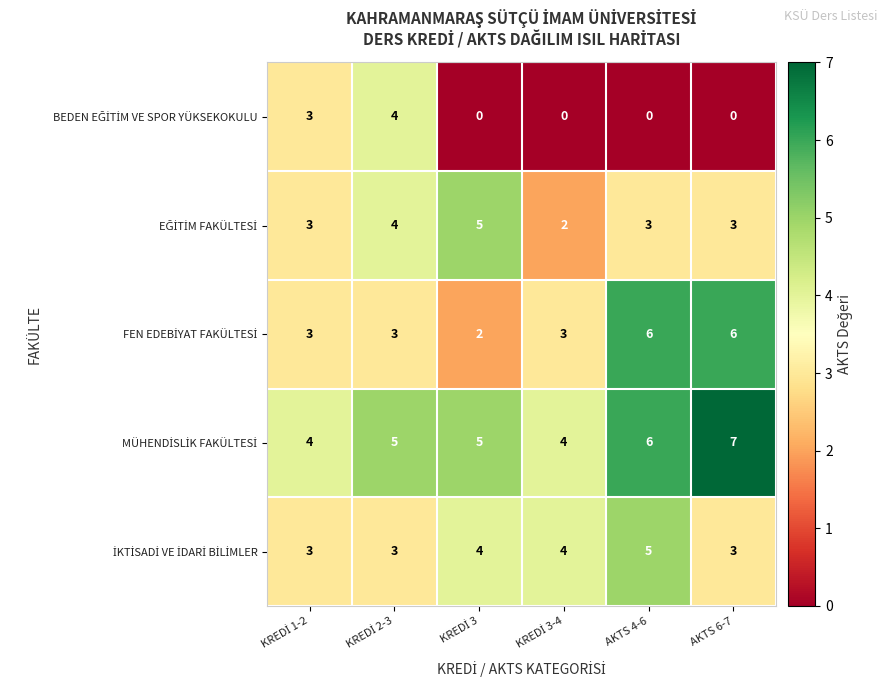

What is the spread (max minus min) of values at AKTS 6-7?

7